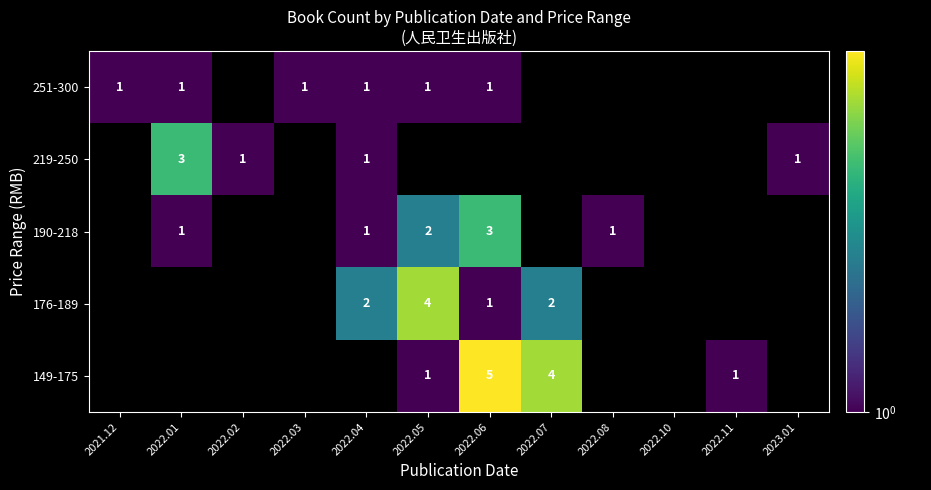

How many categories are shown in the chart?

12